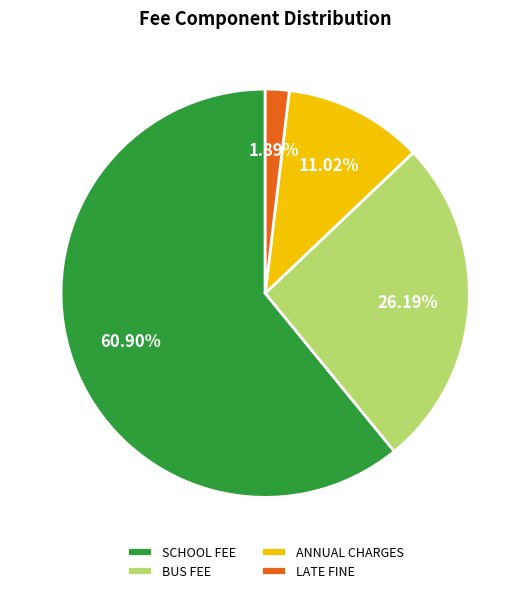

Count the number of slices in the pie.

4